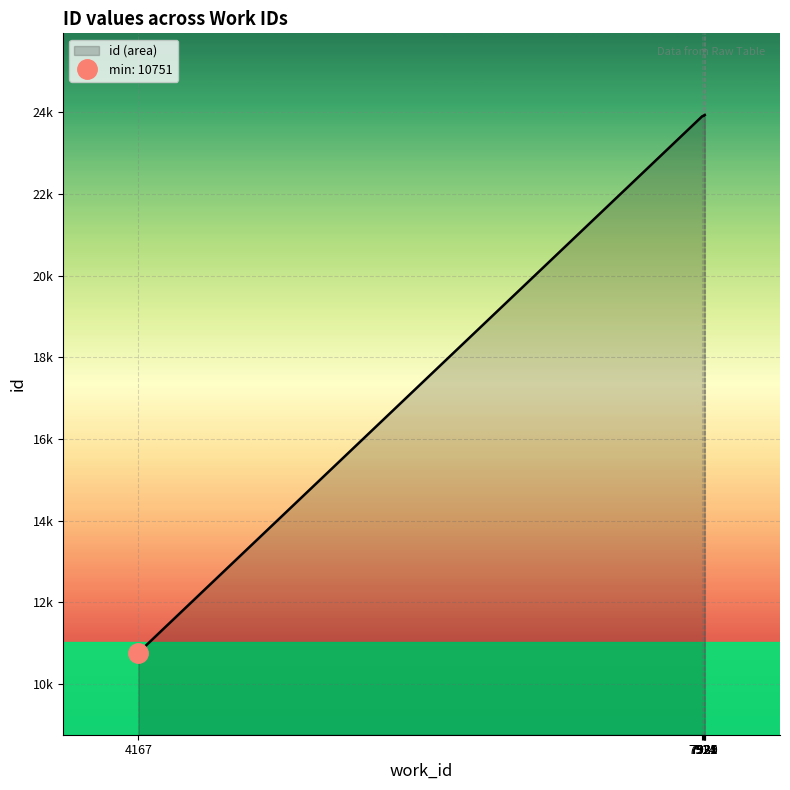

Which label corresponds to the smallest value in the chart?

4167